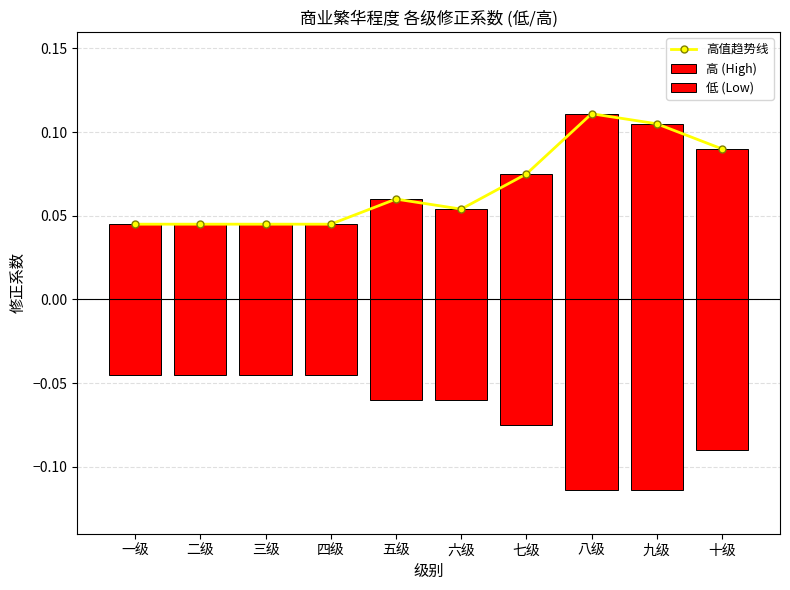

The value of 低 (Low) at 三级 is -0.0. True or false?

True